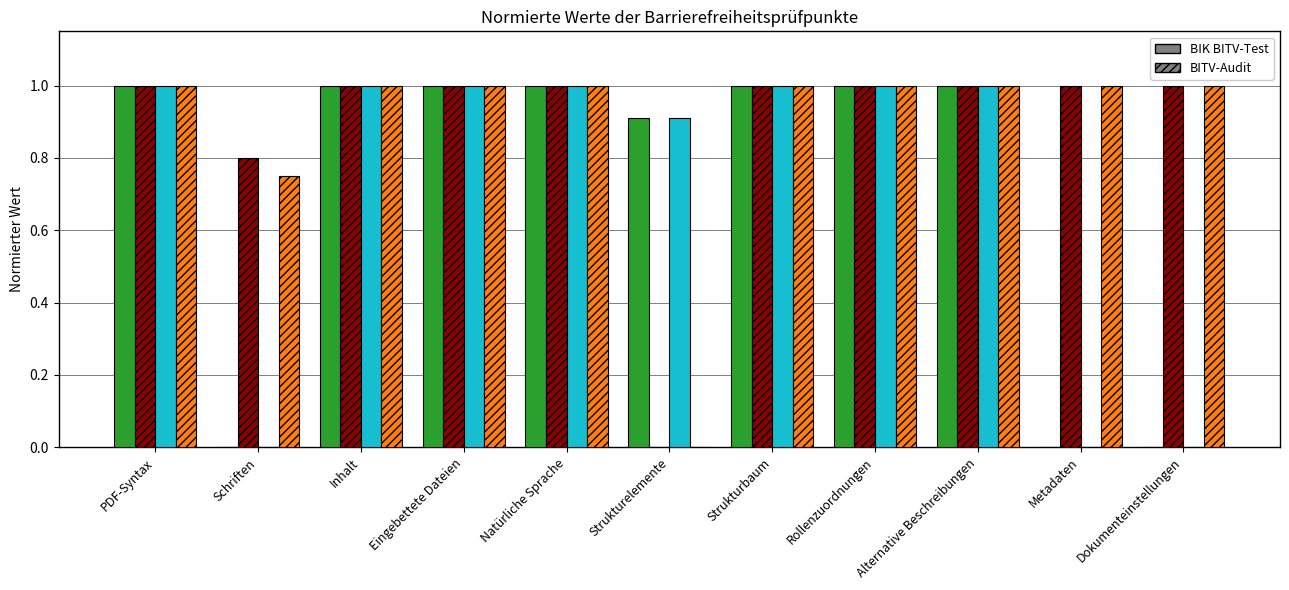

What is the maximum value shown in the chart?

1.0